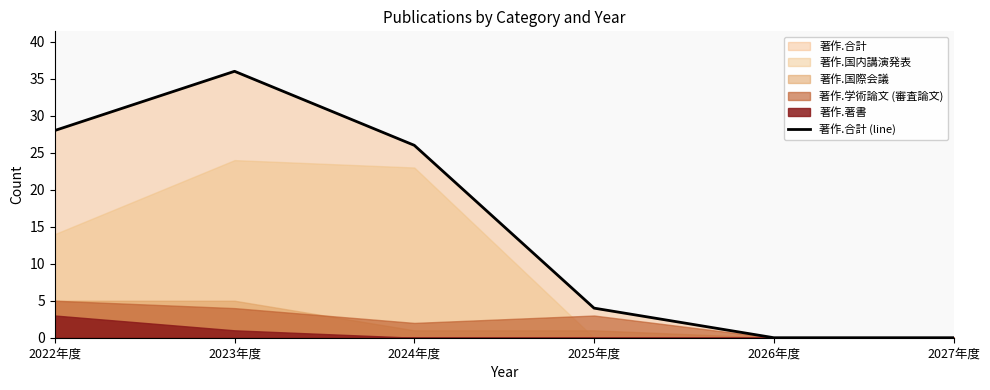

Between 2023年度 and 2024年度, which is larger?

2023年度